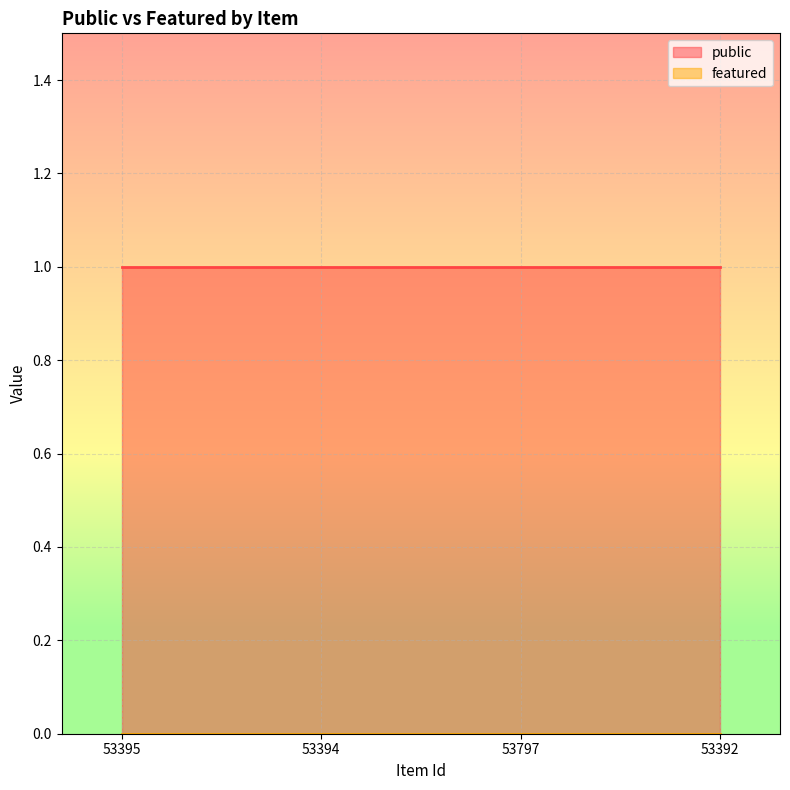

What is the value of the public point at the 3rd from the left?

1